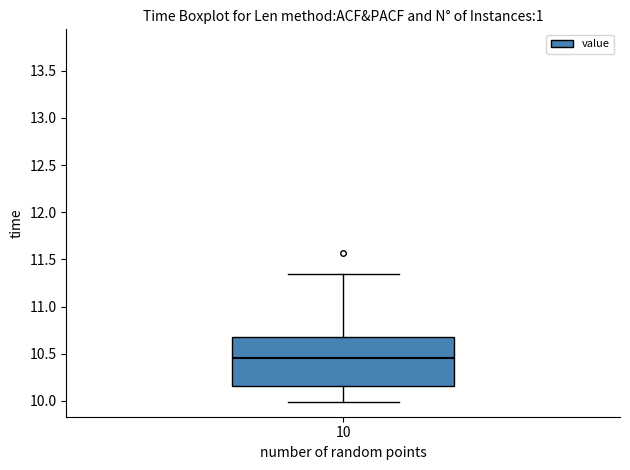

Where is the lower edge of the box at x = 10 on the y-axis? The values are not printed on the chart, so give them approximately, as read against the axis.

10.15